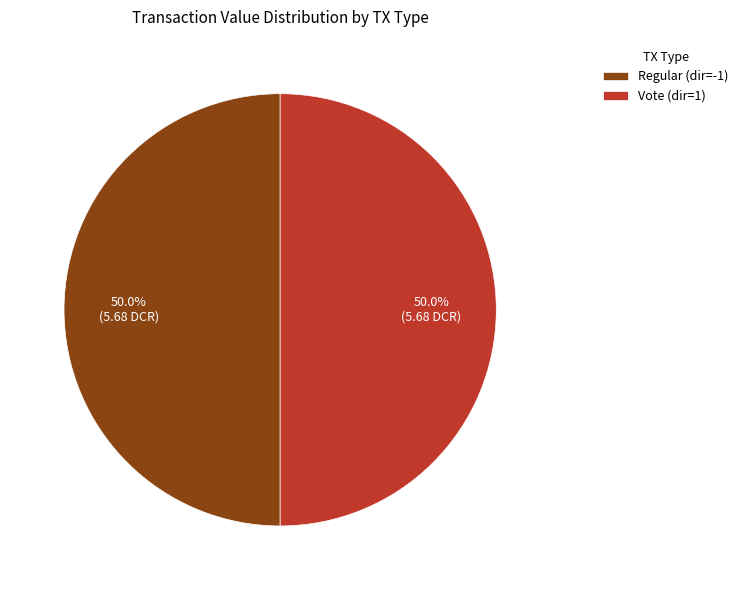

What percentage do Vote (dir=1) and Regular (dir=-1) together represent?

100.0%